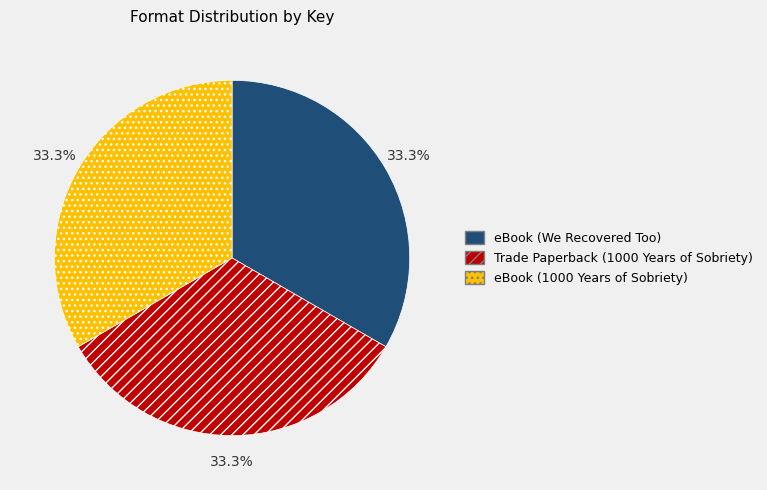

To the nearest percent, what percentage of the pie is eBook (We Recovered Too)?

33%